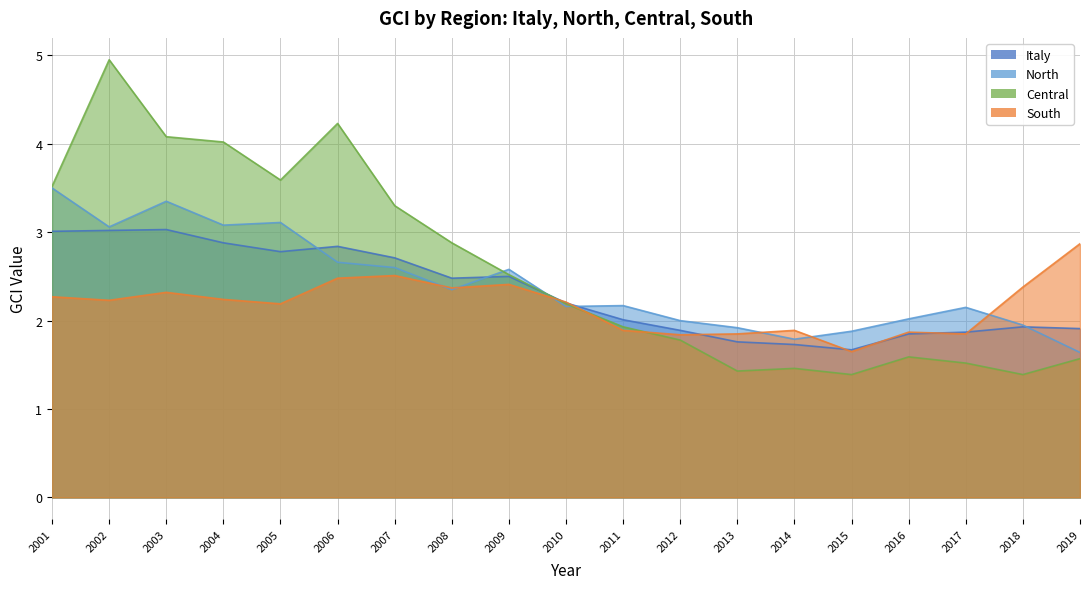

What is the approximate value of Central at 2002?

5.0